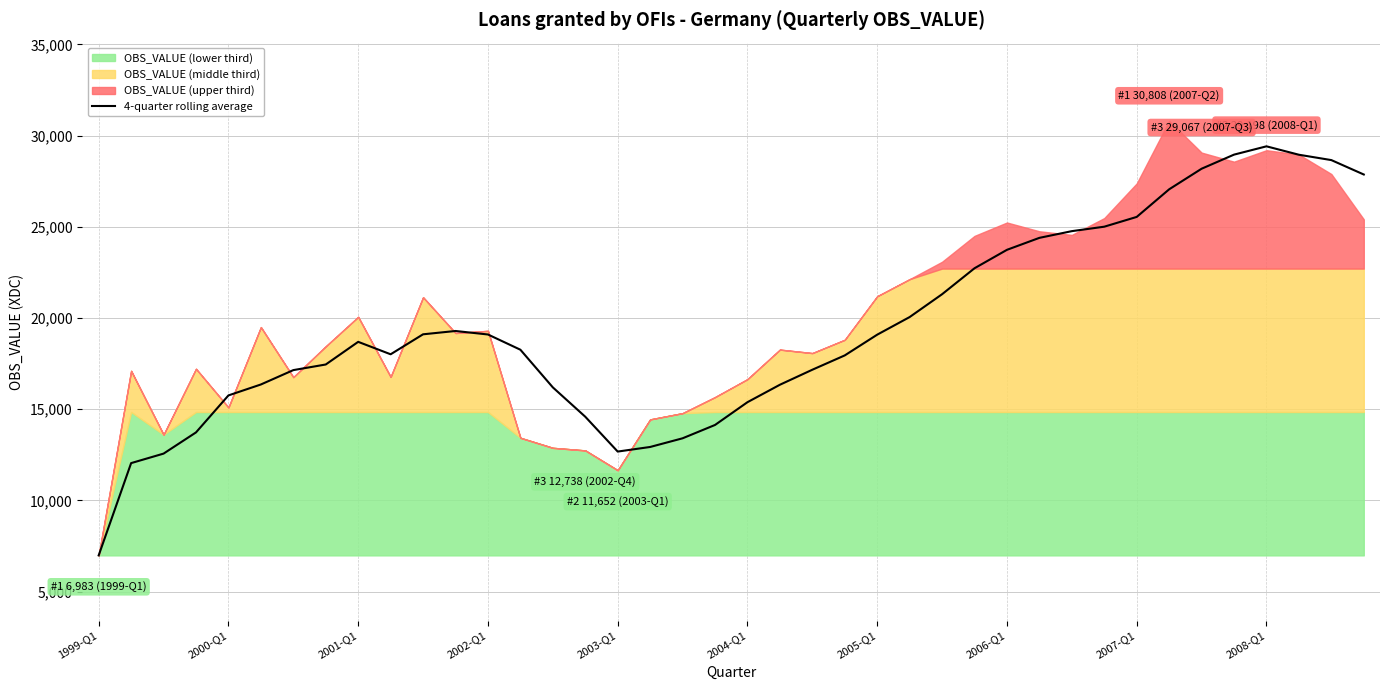

What is the maximum value for 4-quarter rolling average?

29410.5